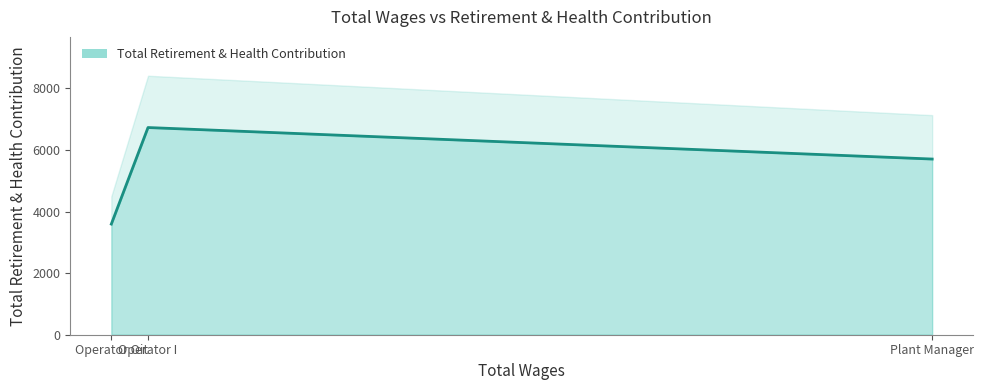

Which has a higher value, Operator Oit or Plant Manager?

Plant Manager